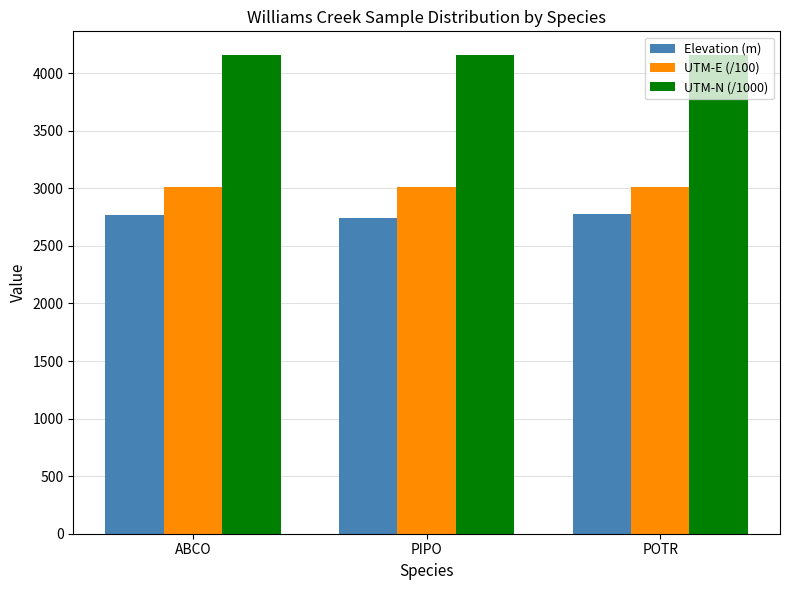

At which label does UTM-N (/1000) first exceed 4155?

ABCO